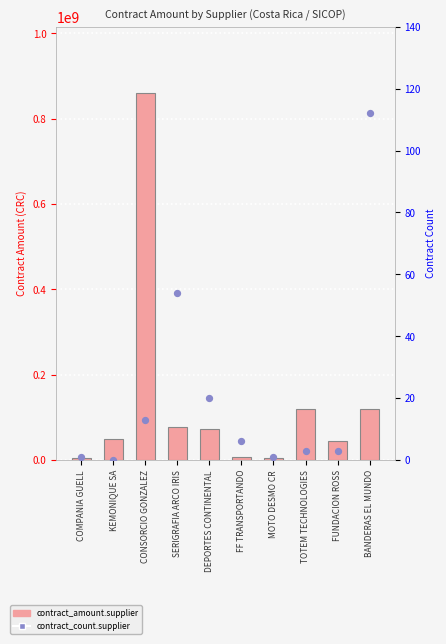

What are all the series names shown in the legend?

contract_amount.supplier, contract_count.supplier